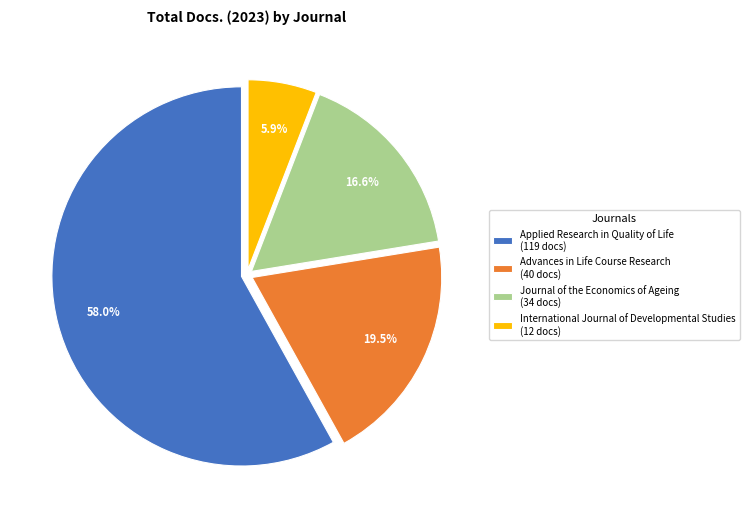

Between International Journal of Developmental Studies (12 docs) and Advances in Life Course Research (40 docs), which is larger?

Advances in Life Course Research (40 docs)